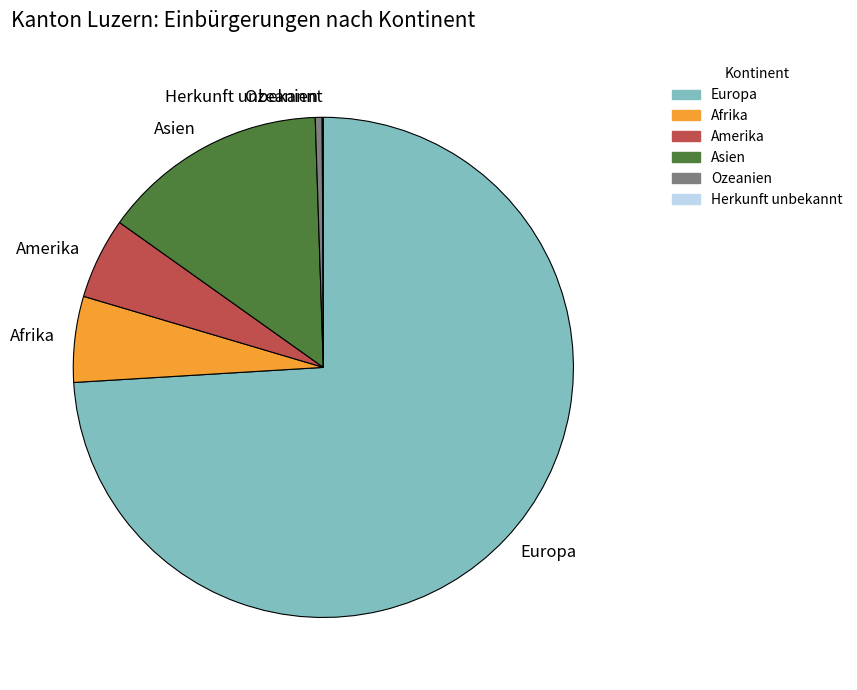

Combined, do Europa and Asien account for over 50%?

Yes